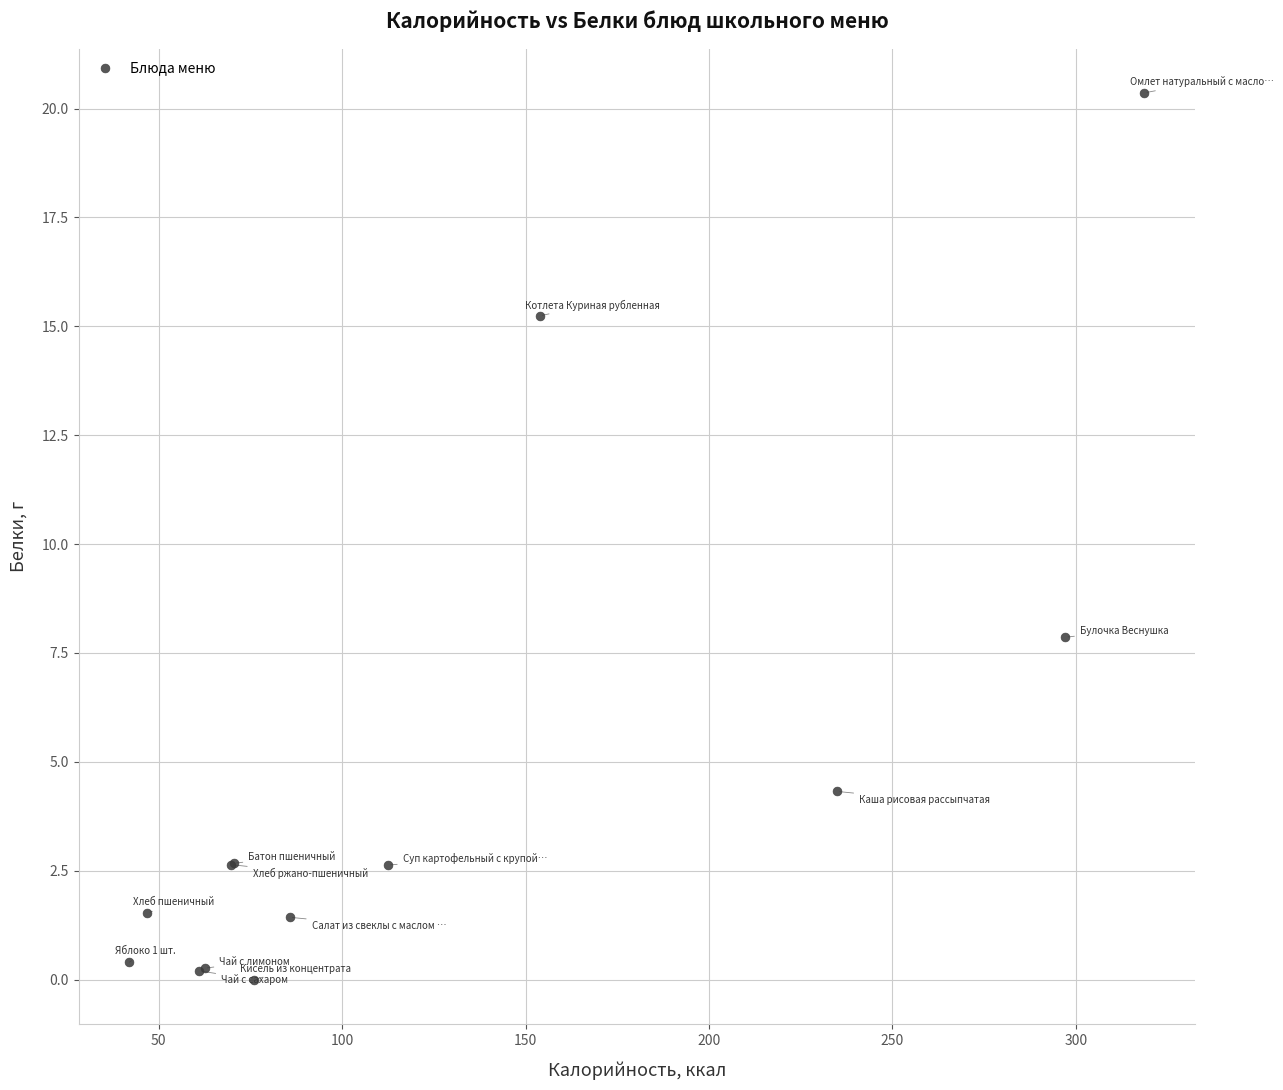

What Y value in the scatter plot is closest to 10?

7.9